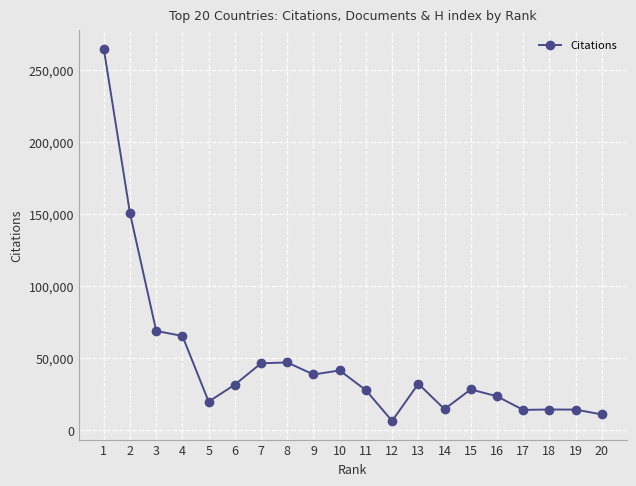

Where does the data first go above 31548?

1